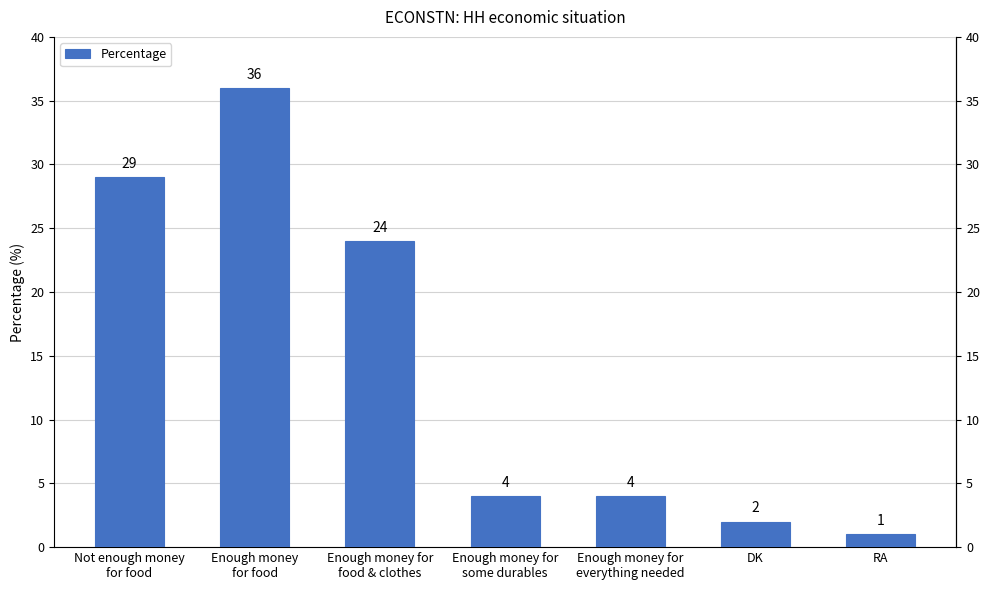

What is the sum of all values?

100